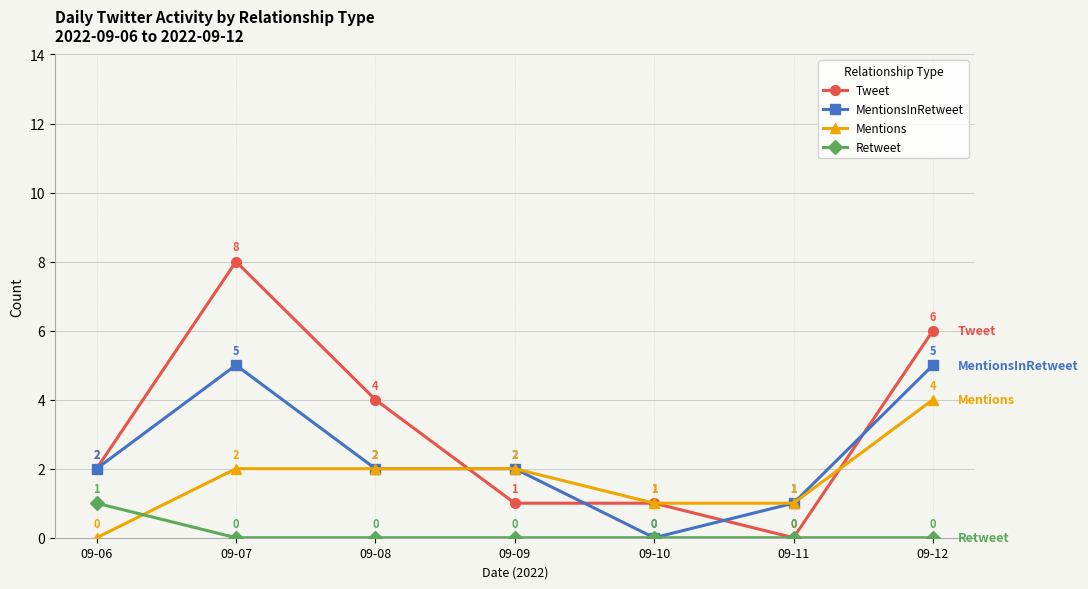

Is the value of Retweet at 09-07 greater than the value of MentionsInRetweet at 09-11?

No